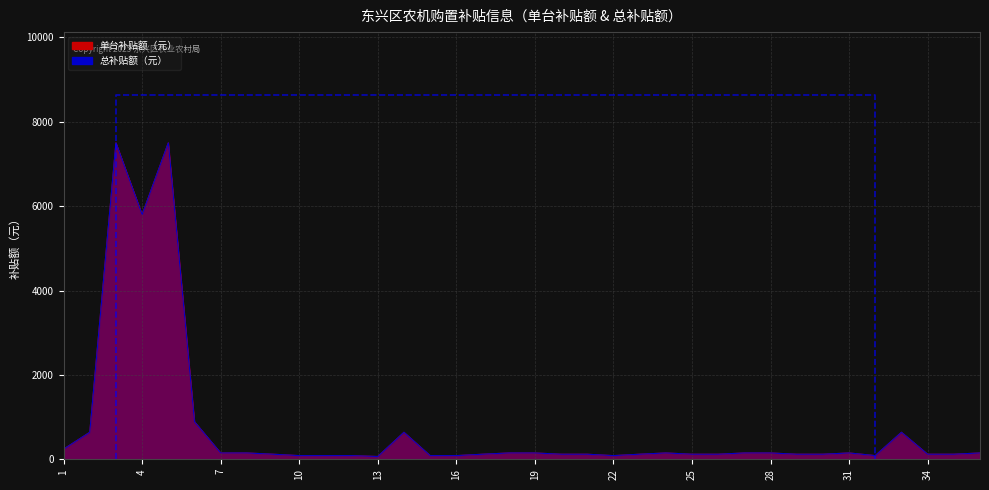

Reading left to right, list all the values displayed in this chart.

单台补贴额（元）: 240	640	7500	5800	7500	890	150	150	120	87	87	87	66	640	87	87	120	150	150	120	120	87	120	150	120	120	150	150	120	120	150	87	640	120	120	150
总补贴额（元）: 240	640	7500	5800	7500	890	150	150	120	87	87	87	66	640	87	87	120	150	150	120	120	87	120	150	120	120	150	150	120	120	150	87	640	120	120	150